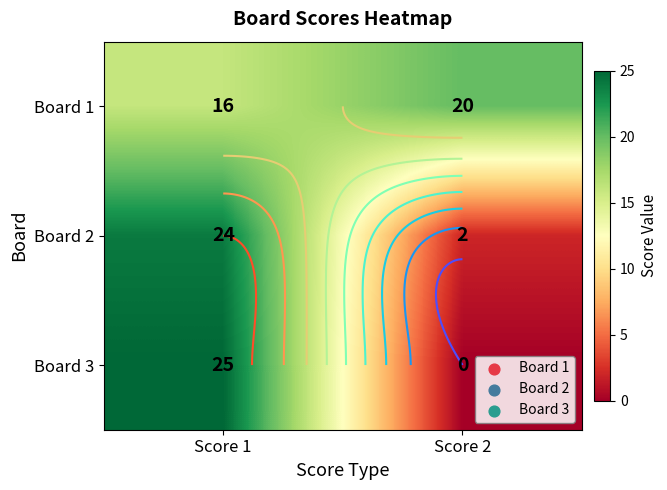

How many Board 1 values are between 16 and 20?

2